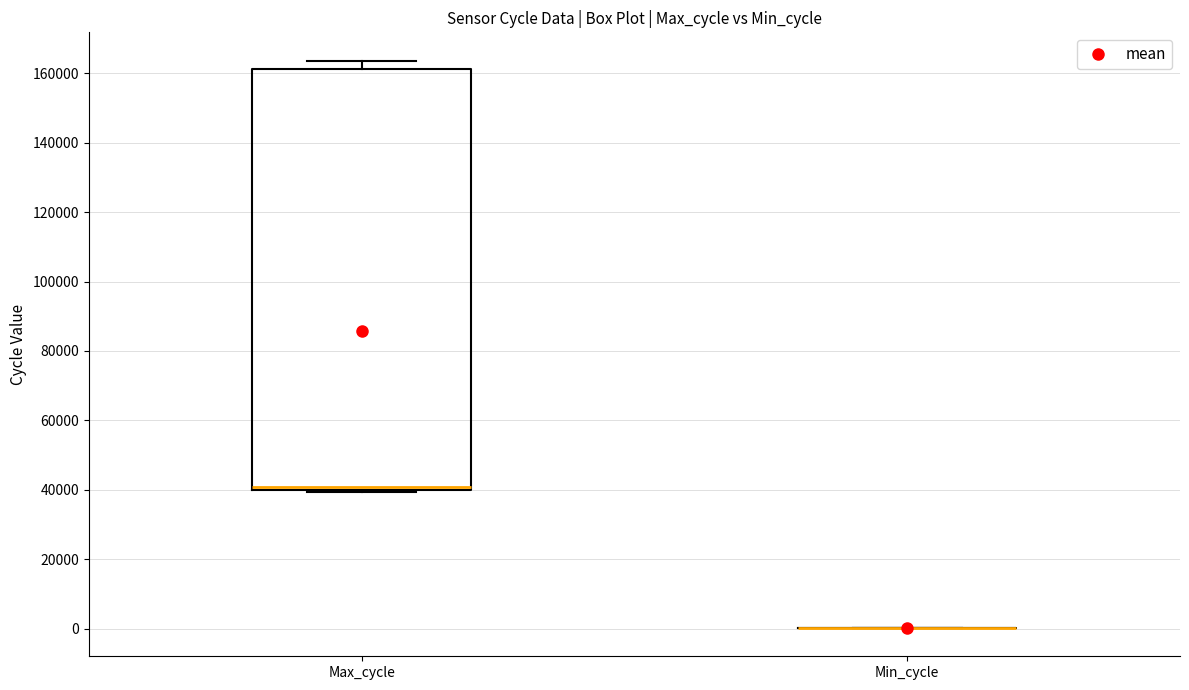

Reading left to right, transcribe this box plot: for each box, give where its median line is, the range the box spans, and where its two whiskers end, as read against the y-axis. The values are not printed on the chart, so give them approximately, as read against the axis.

Max_cycle: median 40000 (just above the box's lower edge), box 40000 to 162000, whiskers 40000 to 164000
Min_cycle: box collapsed to a line at 0, whiskers 0 to 0